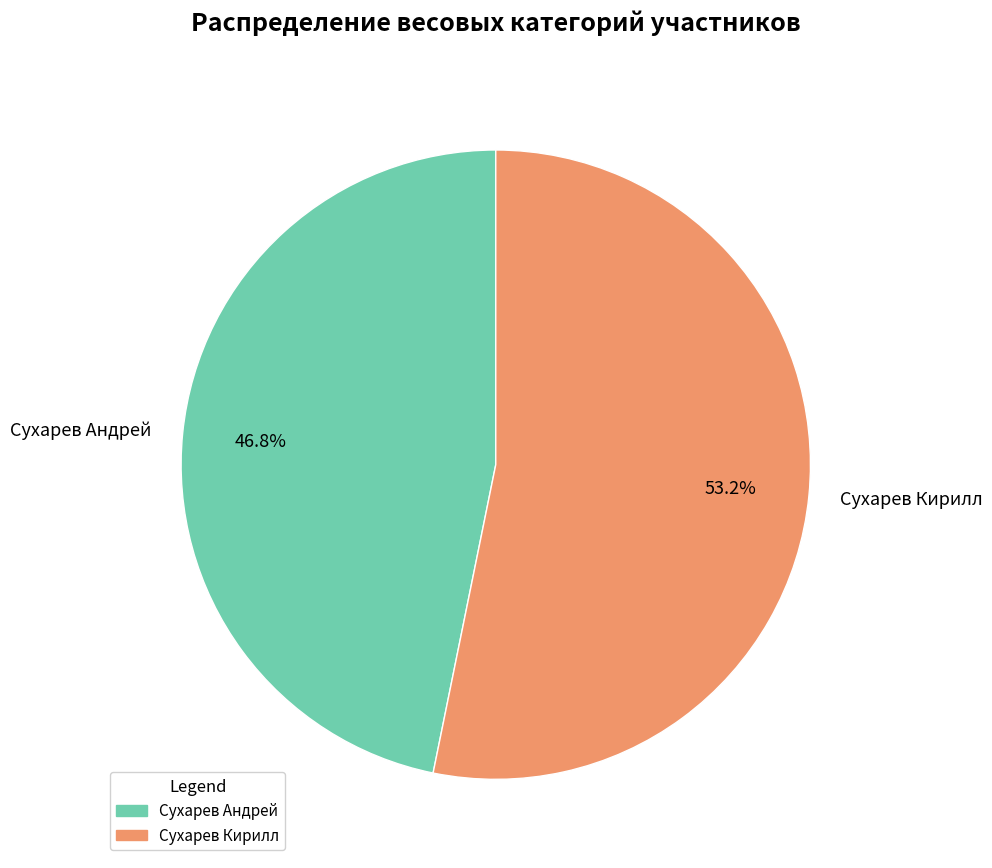

How many slices are in this pie chart?

2